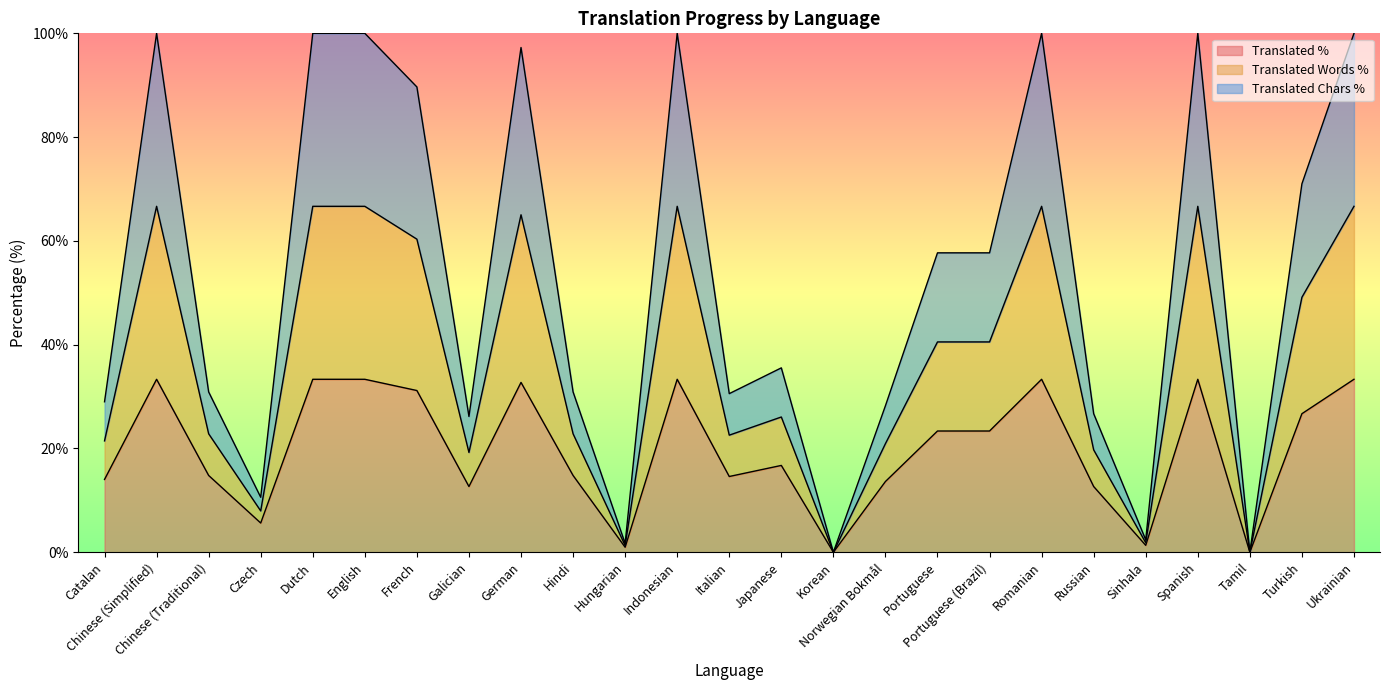

What is the total value across all series at Portuguese (Brazil)?

57.7